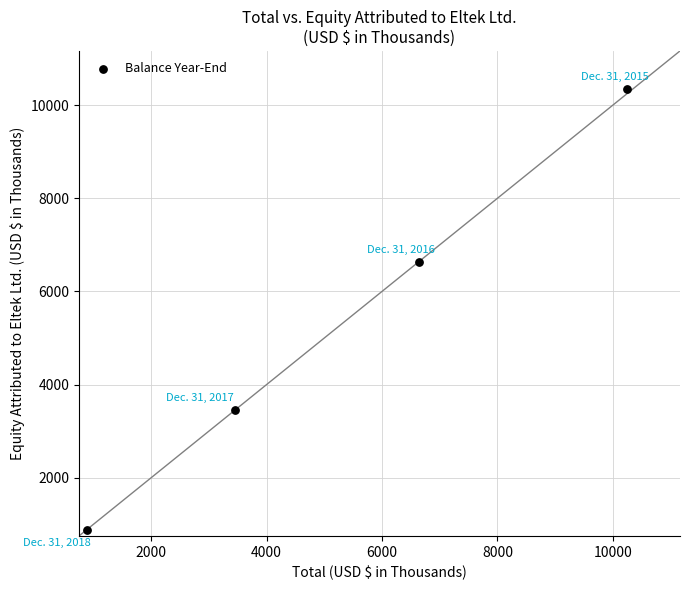

What is the range of X values (max minus min)?

9362